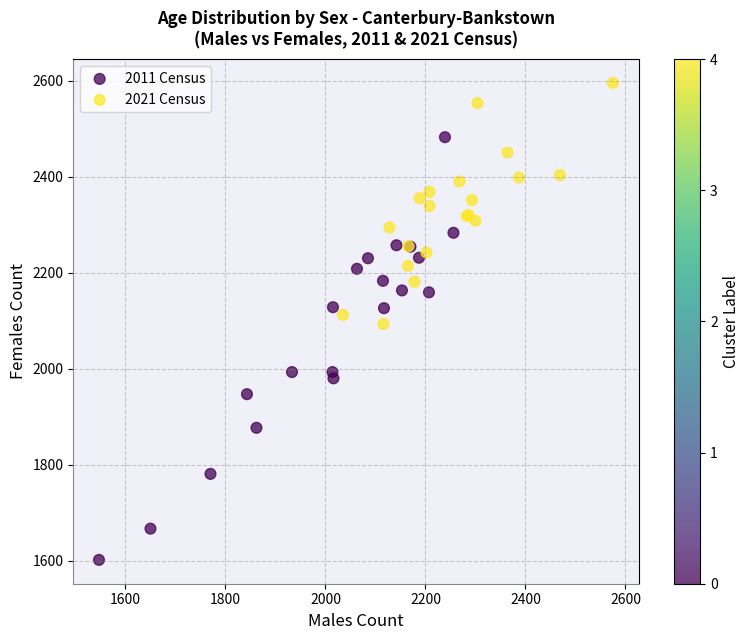

Which series contains the lowest Y value?

2011 Census